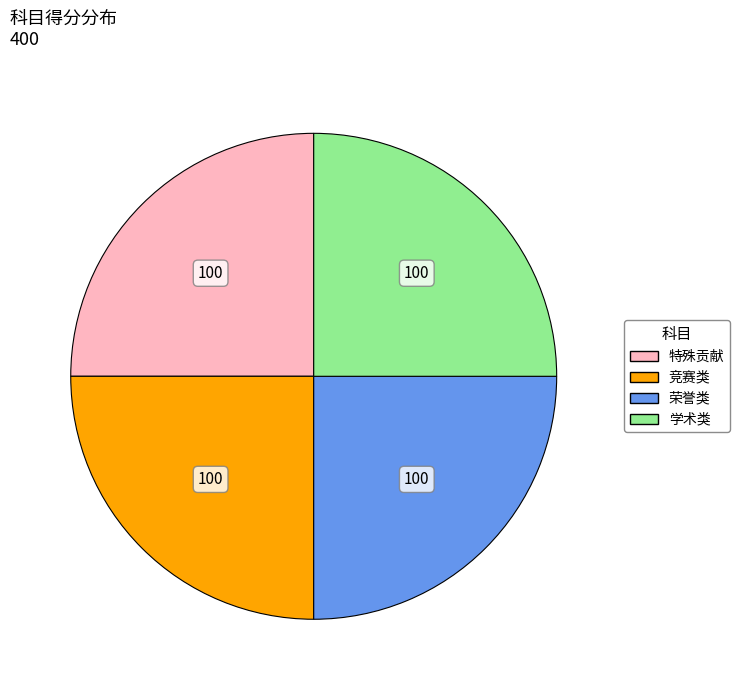

Is there a majority slice in this chart?

No